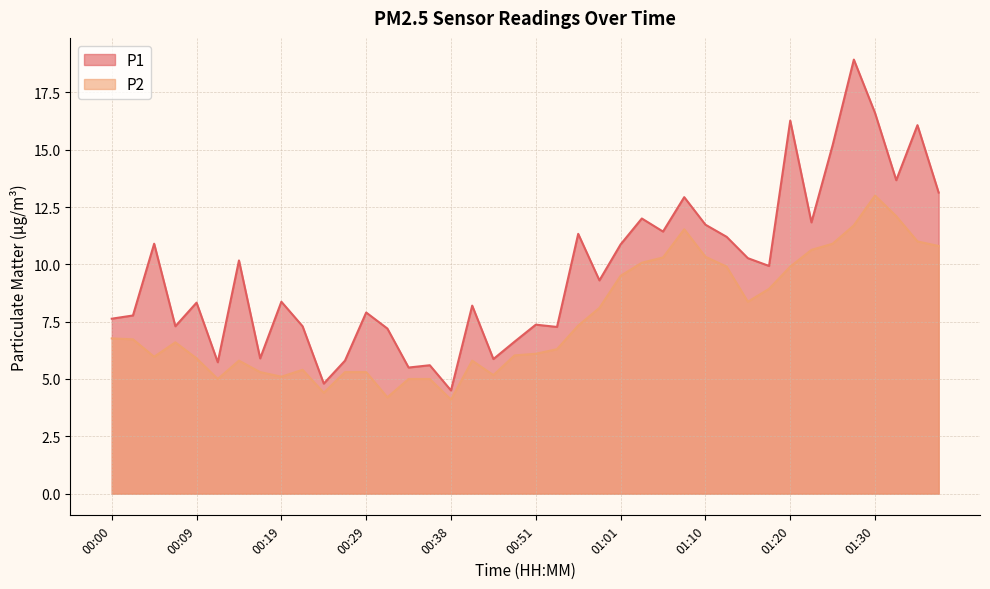

What is the minimum value shown in the chart?

4.1